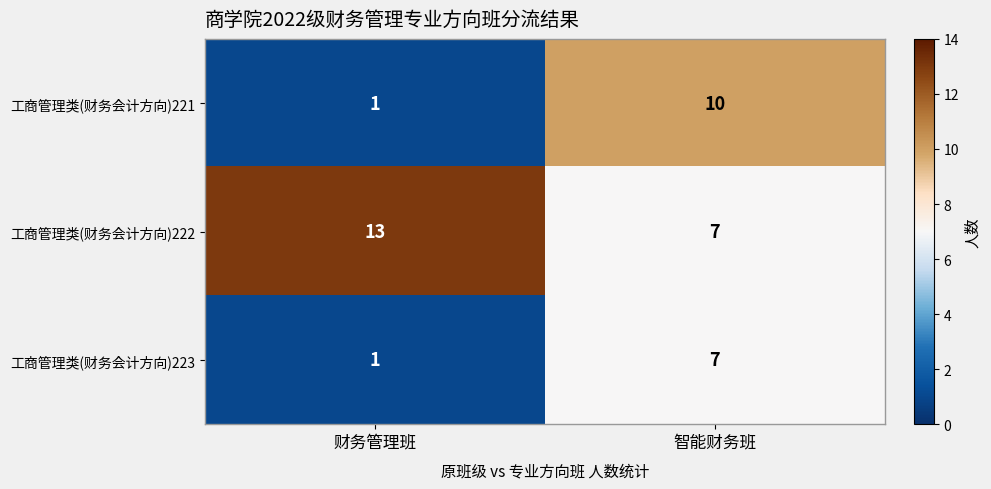

Rank the categories by 工商管理类(财务会计方向)222 value from lowest to highest.

智能财务班, 财务管理班